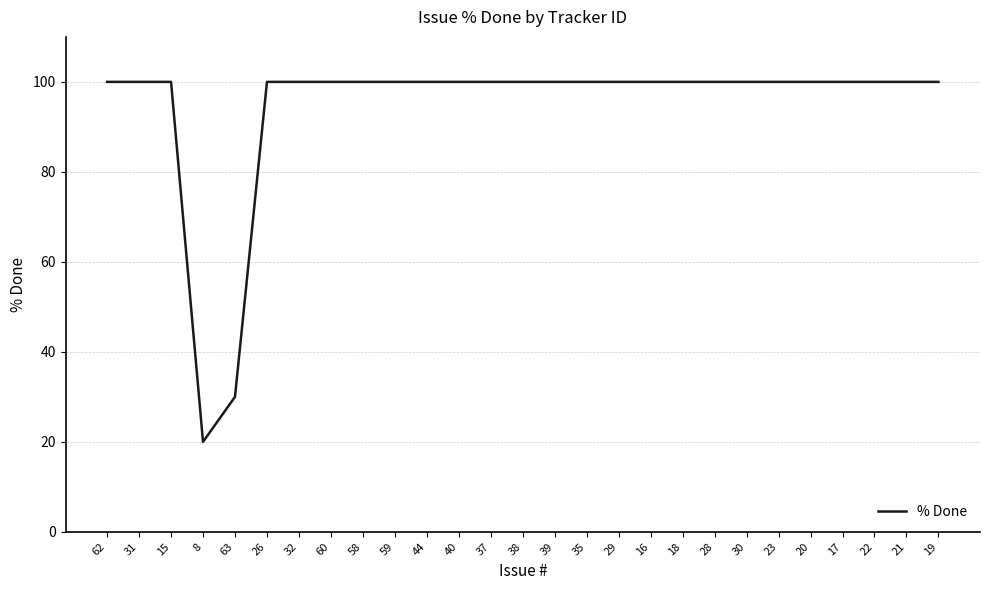

Approximately how many times larger is the value at 39 compared to 44?

1.0